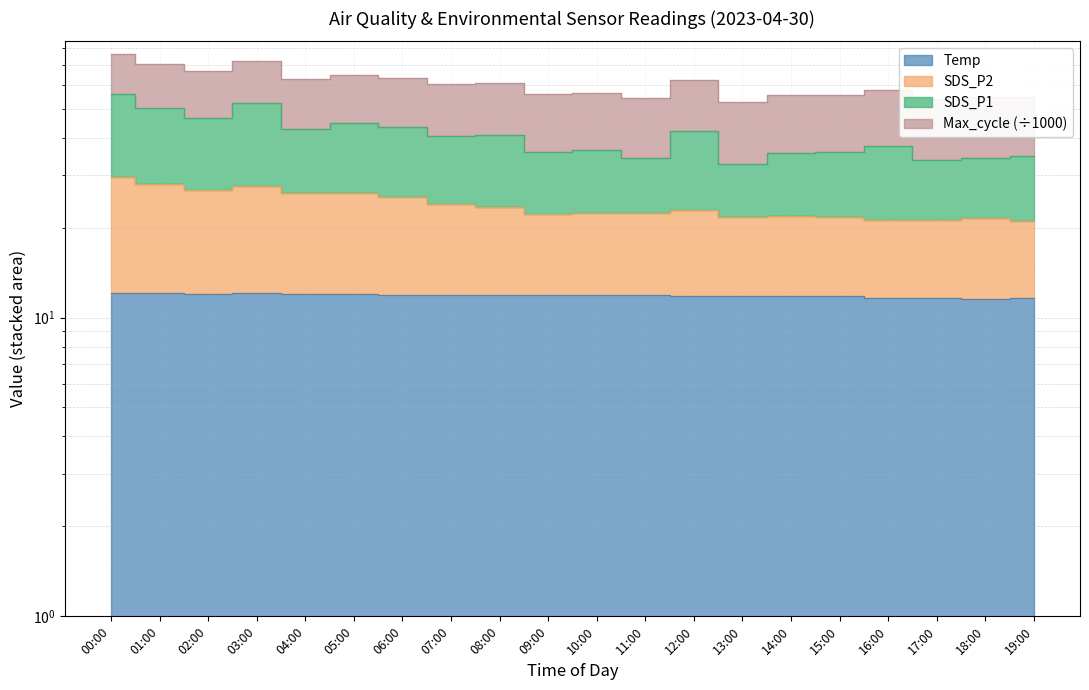

True or false: SDS_P2 has a value of 45.5 at 03:00.

False